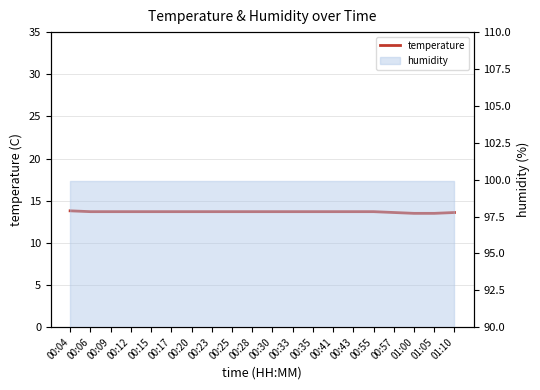

What is the label of the 16th point from the right?

00:15